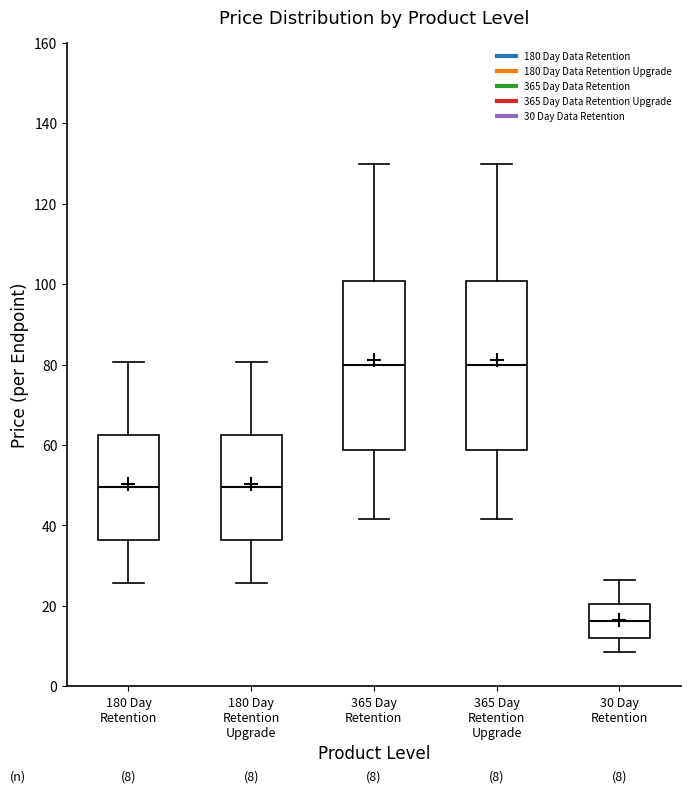

Which box's median line is the lowest?

30 Day Retention